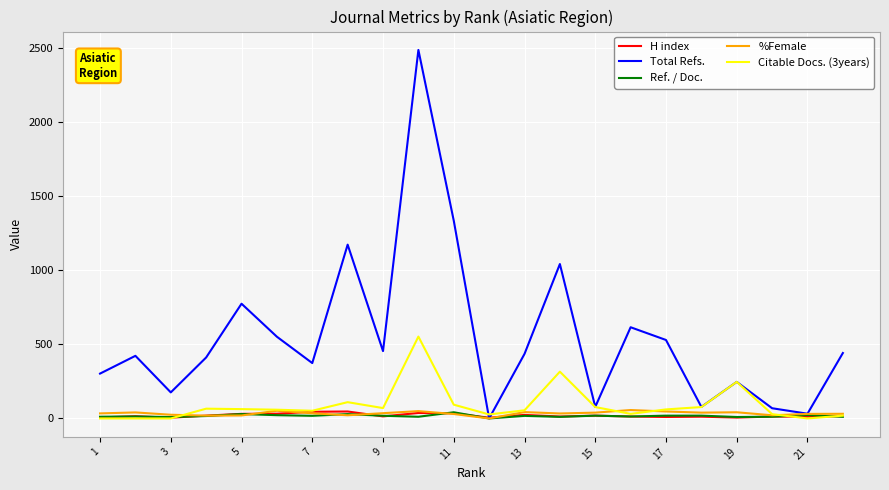

Is the value of Ref. / Doc. at 21 greater than the value of Total Refs. at 1?

No